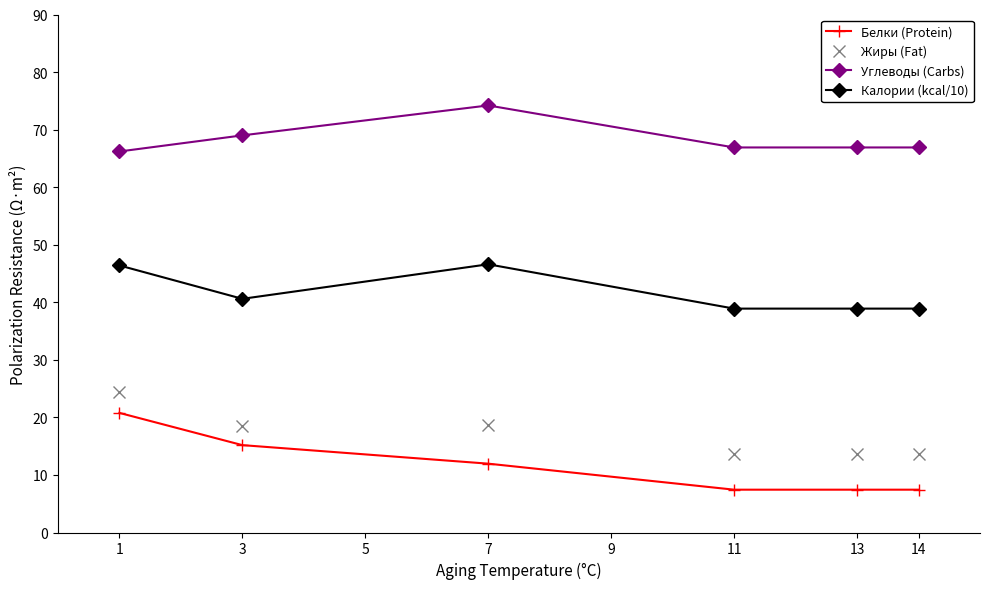

Where is Углеводы (Carbs) nearest to the value 70?

3